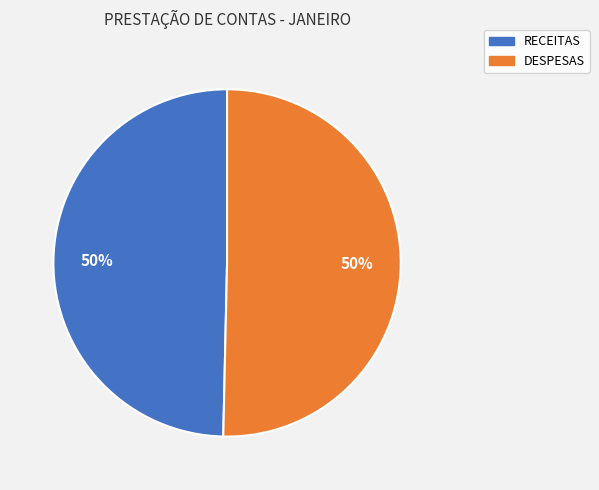

Count the number of slices in the pie.

2